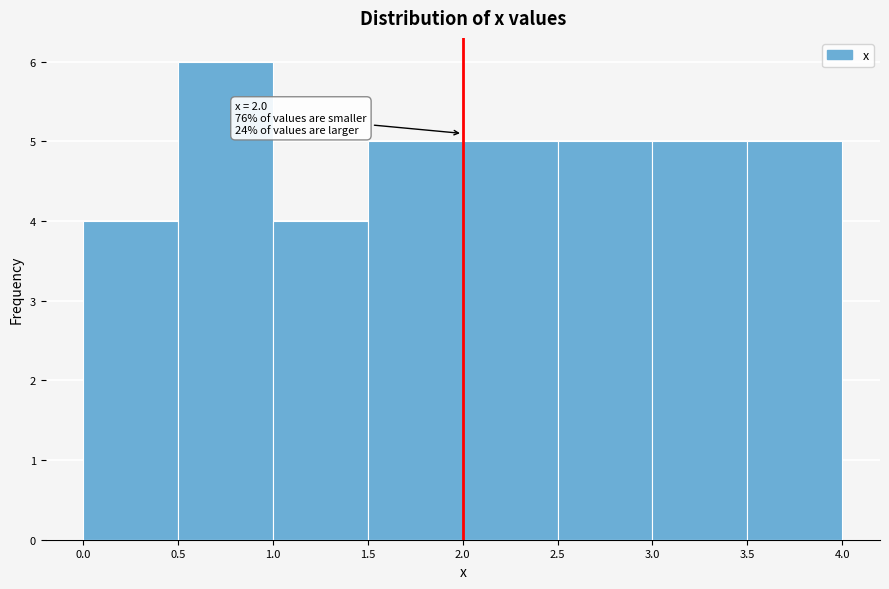

Which range on the x-axis has the tallest bar?

0.5 to 1.0